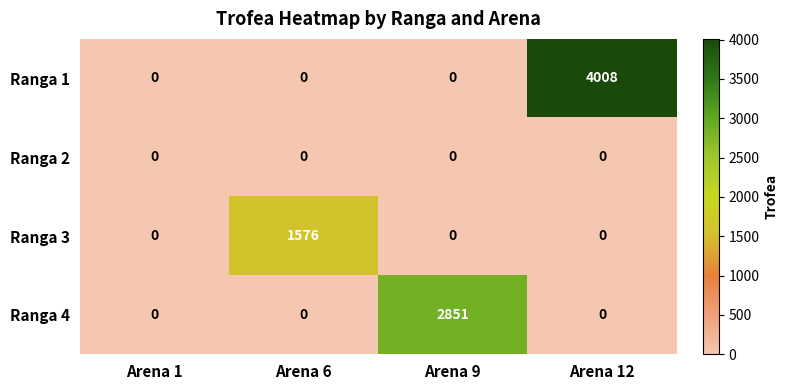

Which series has the widest spread of values?

Ranga 1